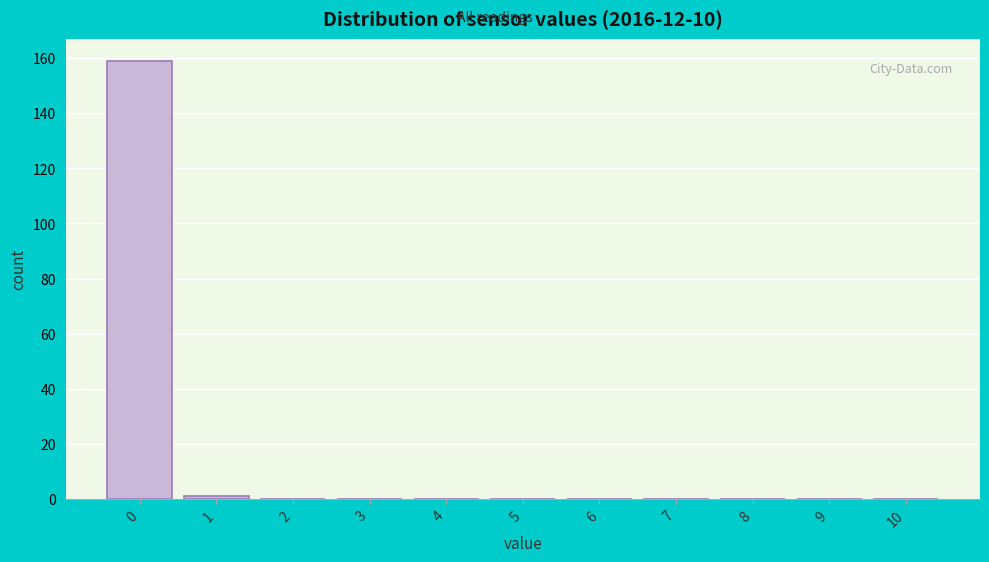

Reading left to right, transcribe all the data shown in this chart.

0=159	1=1	2=0	3=0	4=0	5=0	6=0	7=0	8=0	9=0	10=0